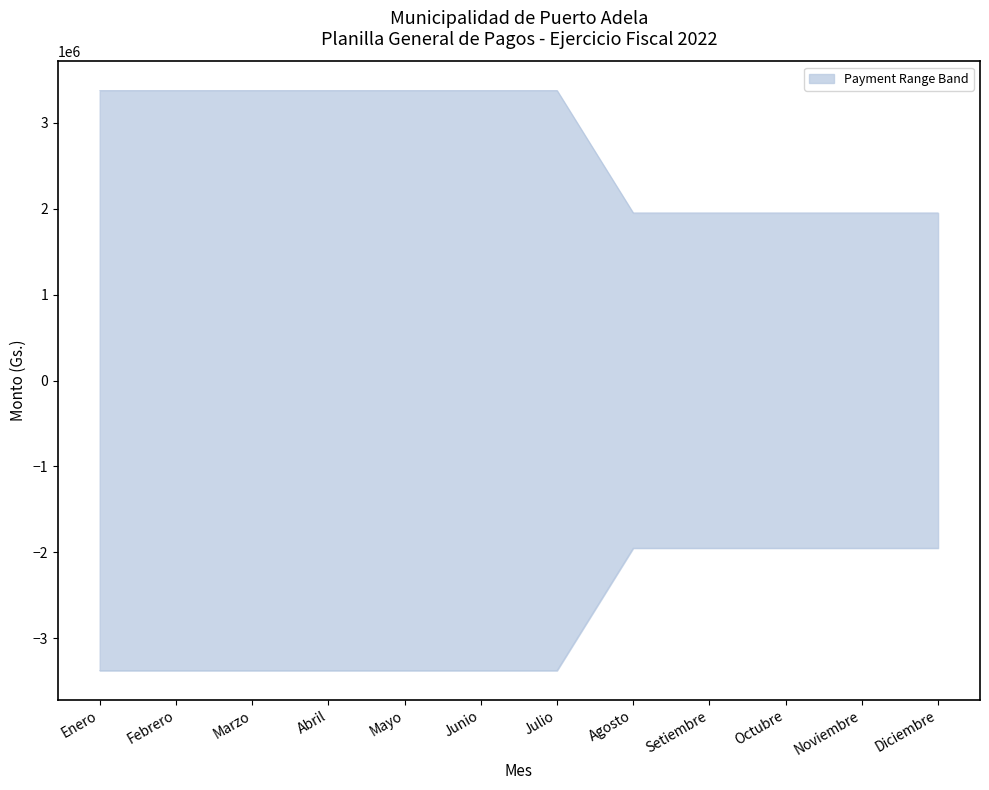

True or false: JUNIO has more than 0 points higher than both neighbors.

False